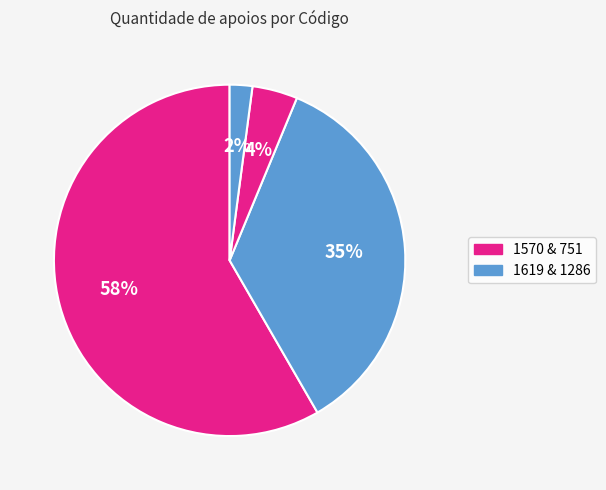

Rank the categories by value from lowest to highest.

1286, 751, 1619, 1570